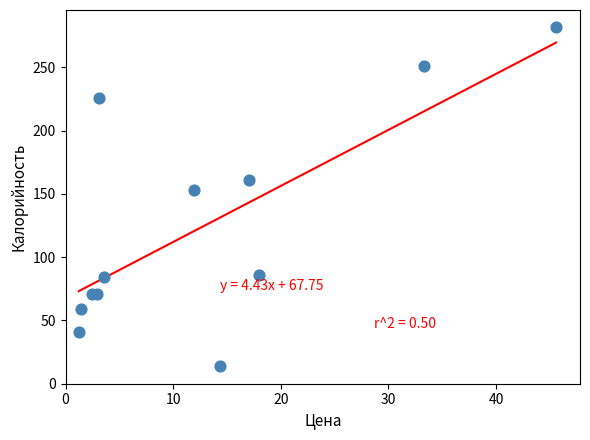

What Y value in the scatter plot is closest to 148?

153.4